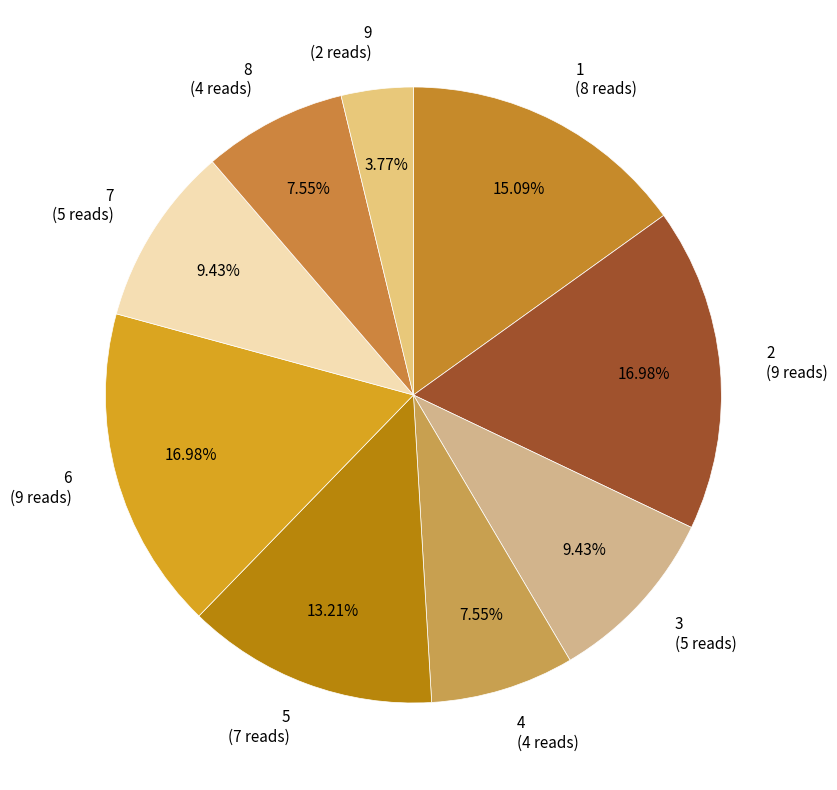

Is the sum of 2 (9 reads) and 9 (2 reads) greater than half?

No